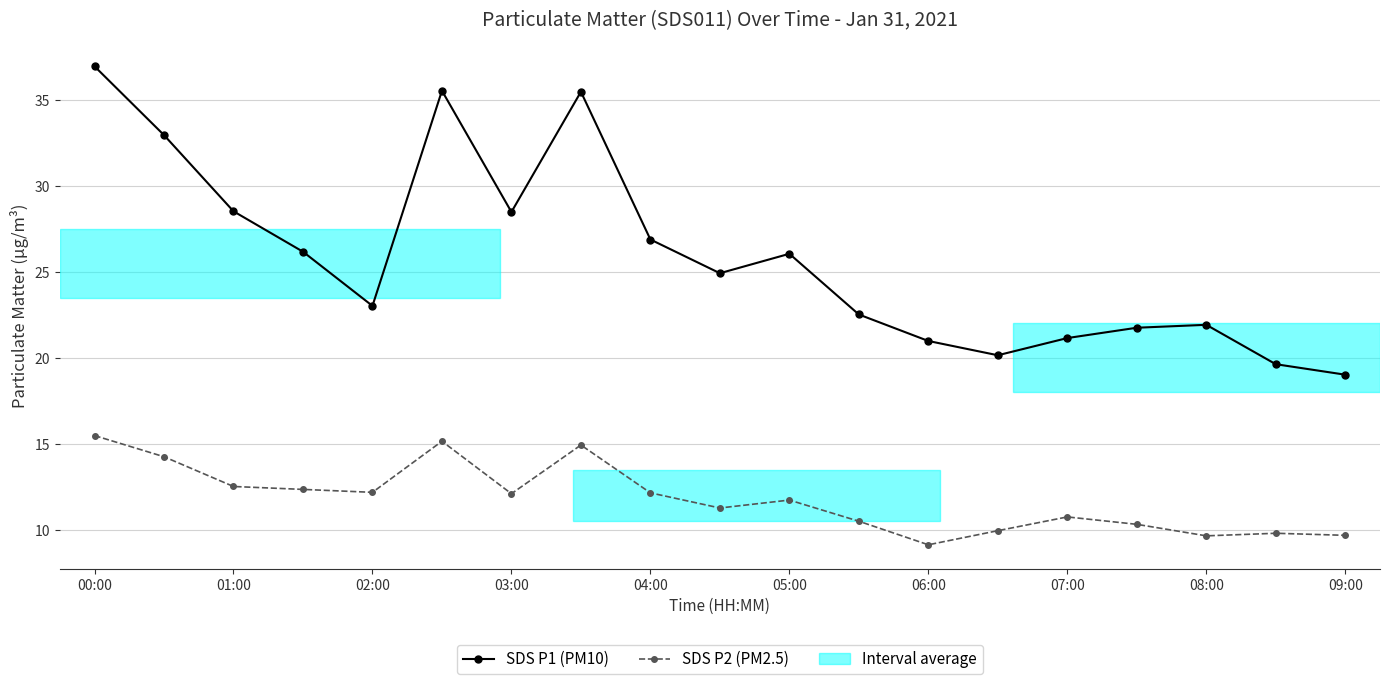

List the series in order of their peak value, lowest first.

SDS P2 (PM2.5), SDS P1 (PM10)